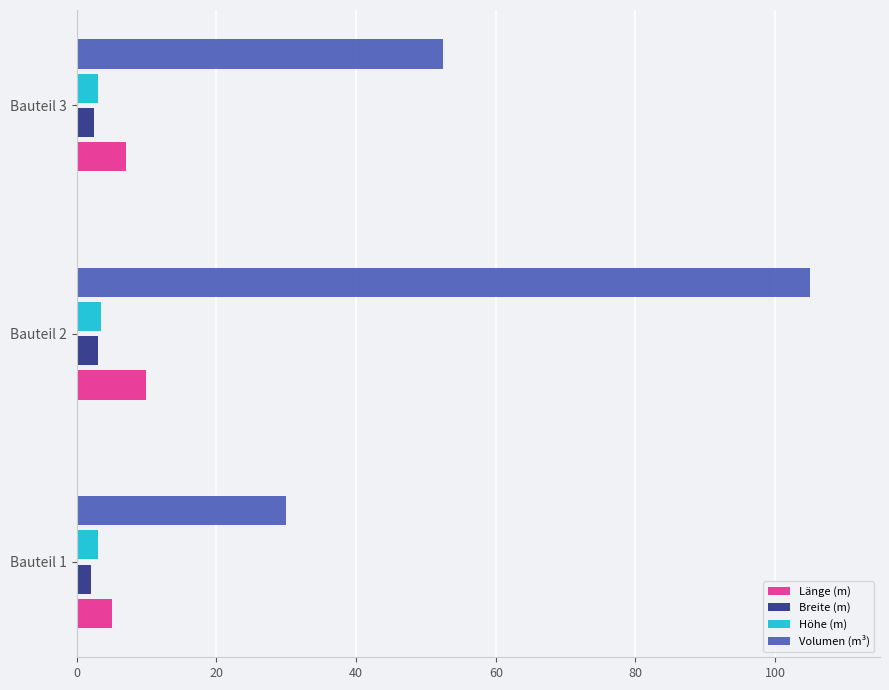

Is the value of Länge (m) at Bauteil 1 greater than the value of Volumen (m³) at Bauteil 2?

No